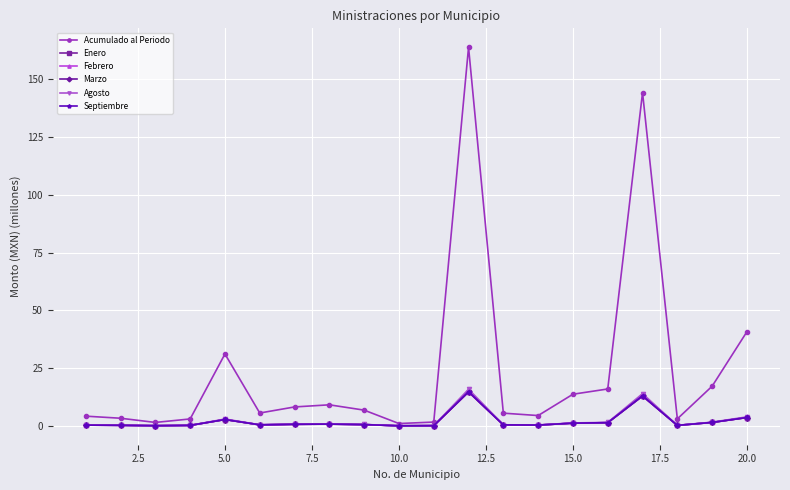

Is this an area chart (filled region under the line)?

No